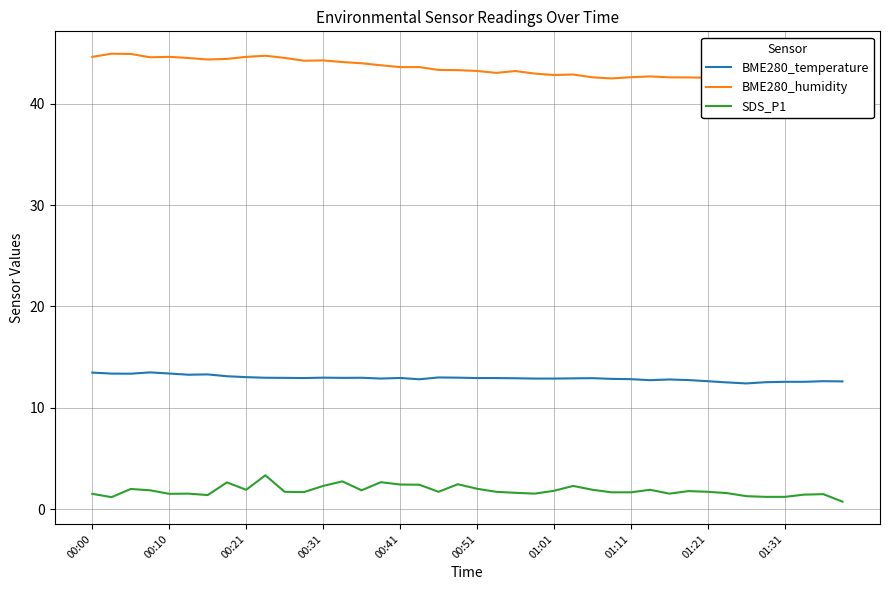

What are all the series names shown in the legend?

BME280_temperature, BME280_humidity, SDS_P1